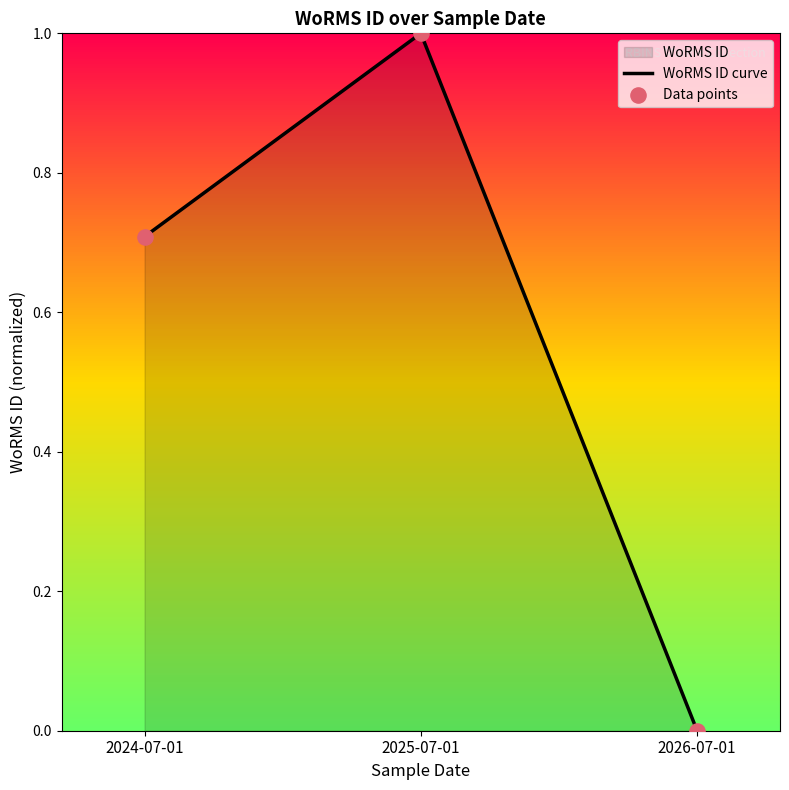

At which category is the sum across all series the highest?

2025-07-01